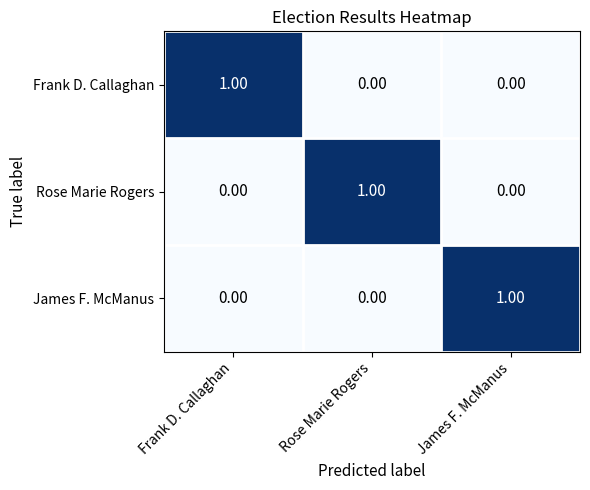

How many categories are shown in the chart?

3